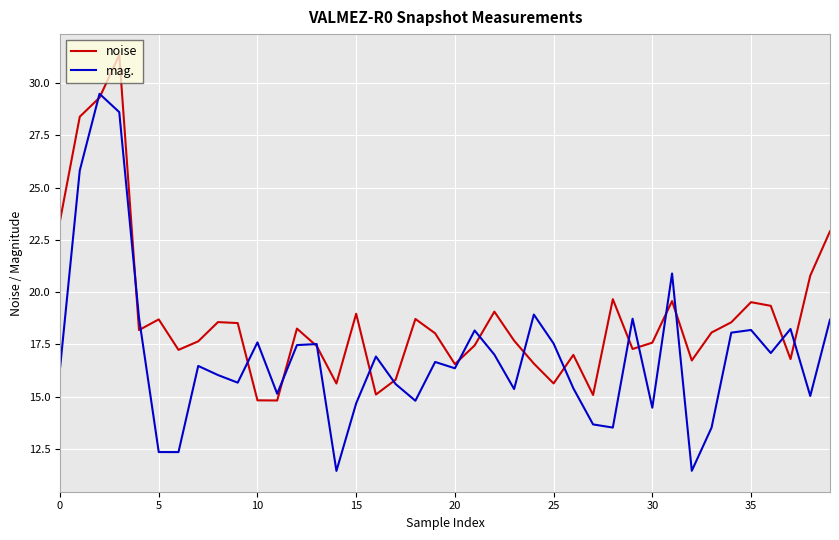

Which series has the widest spread of values?

mag.